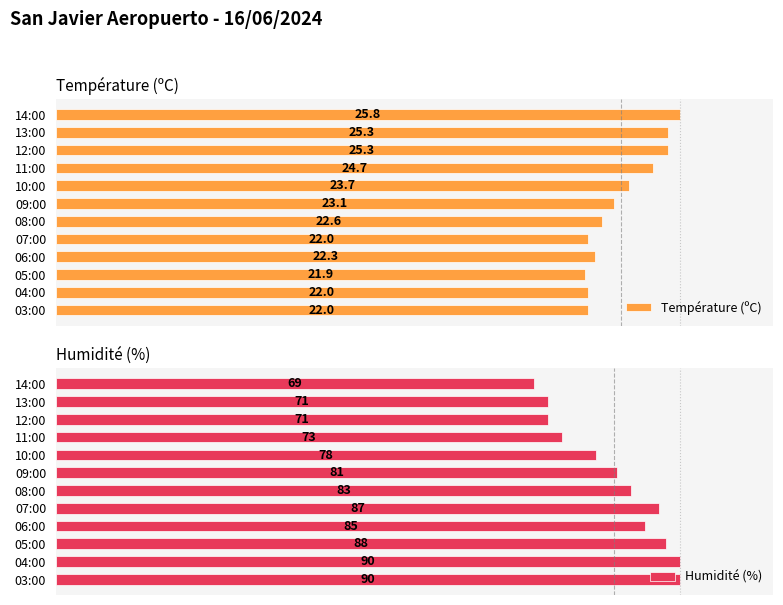

Which series has the largest total across all categories?

Humidité (%)